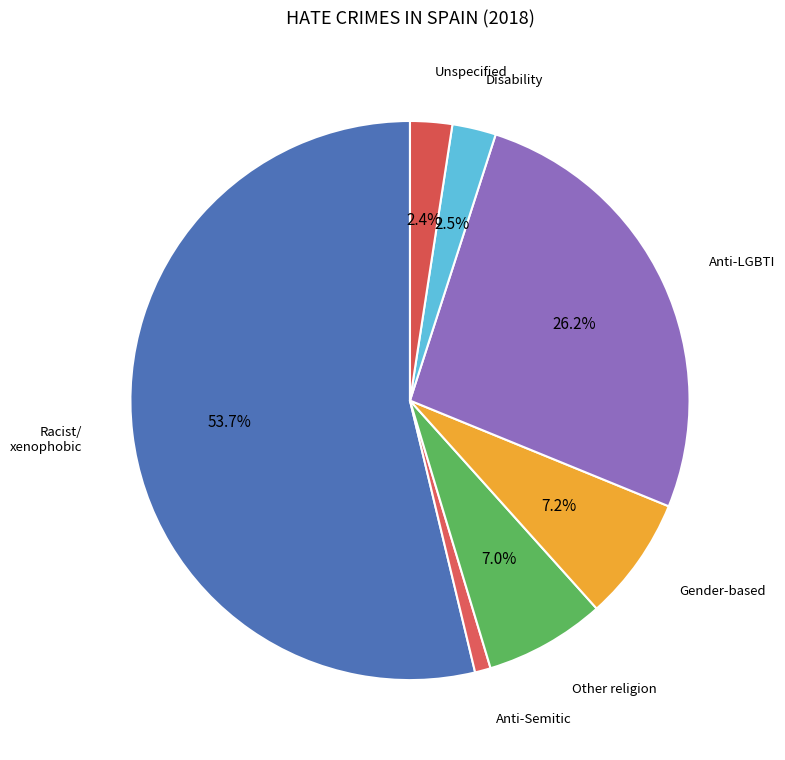

Rank the categories by value from highest to lowest.

Racist and xenophobic hate crime, Anti-LGBTI hate crime, Gender-based hate crime, Other hate crime based on religion or belief, Disability hate crime, Unspecified, Anti-Semitic hate crime